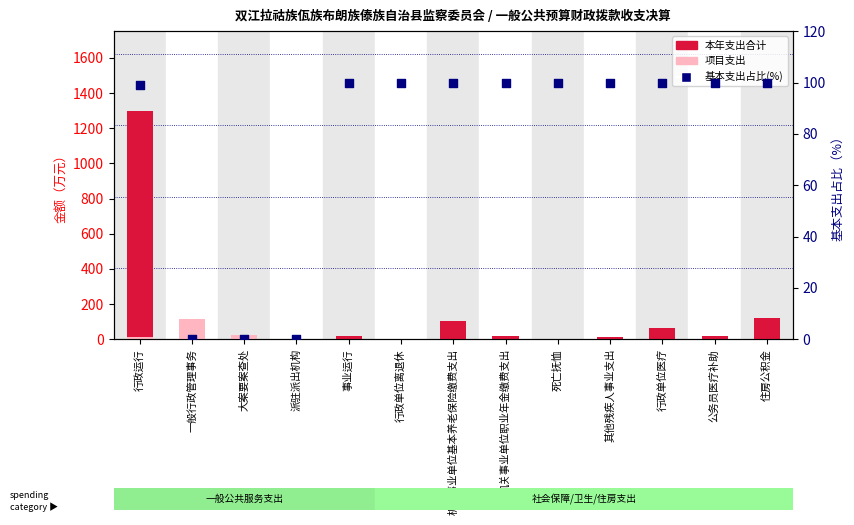

What are all the series names shown in the legend?

本年支出合计, 项目支出, 基本支出占比